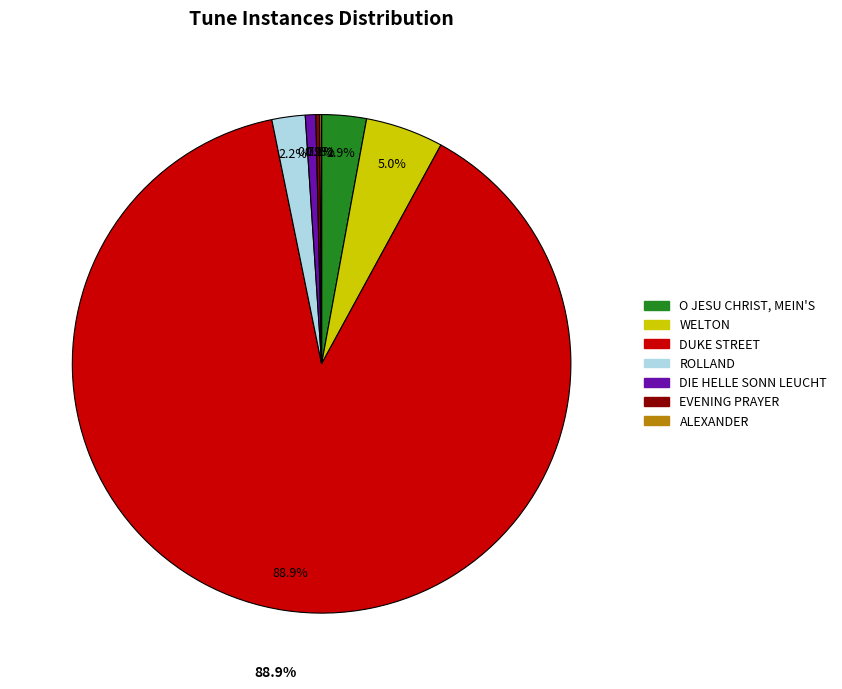

Is it true that ALEXANDER is 1% of the pie?

False